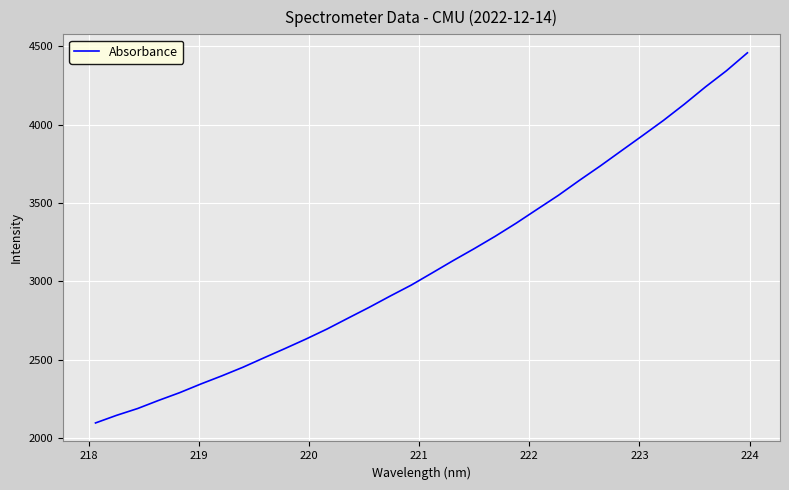

What is the greatest value displayed?

4458.3